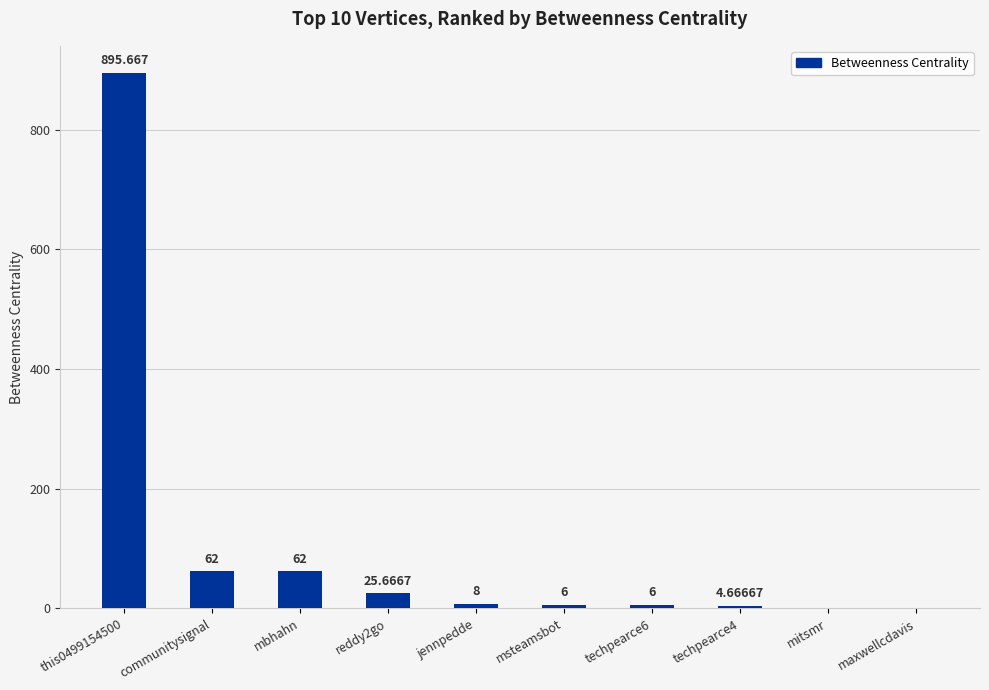

Which has a higher value, jennpedde or mitsmr?

jennpedde